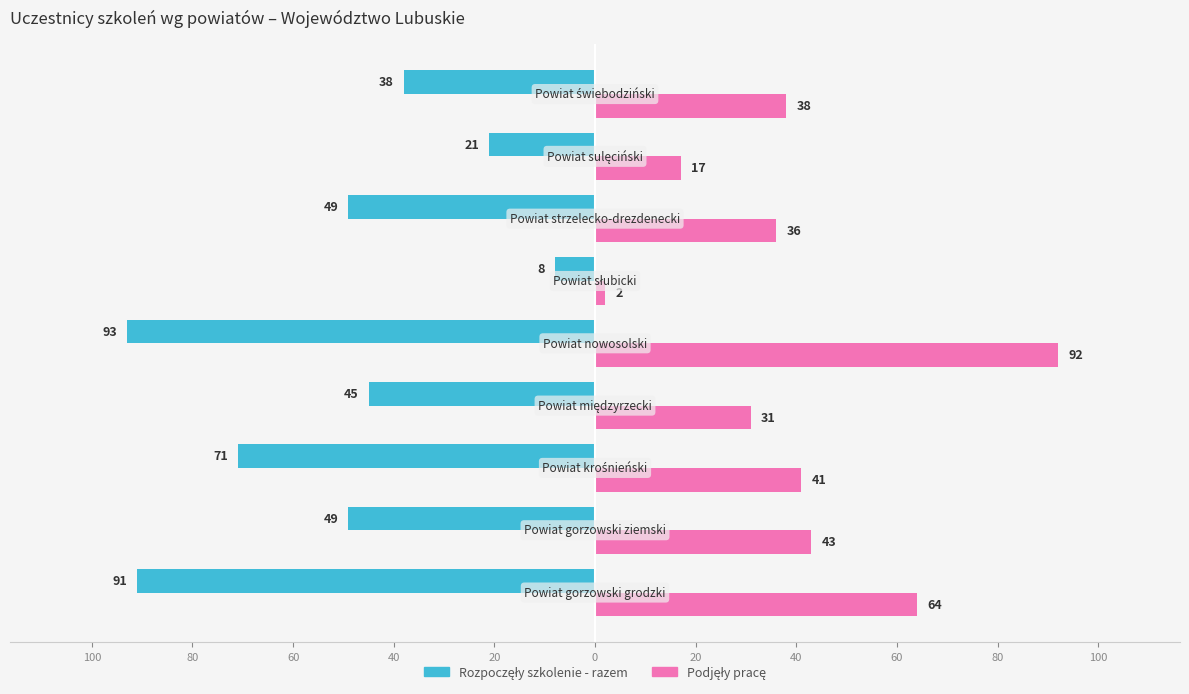

How many data points in Rozpoczęły szkolenie - razem are above -49?

4